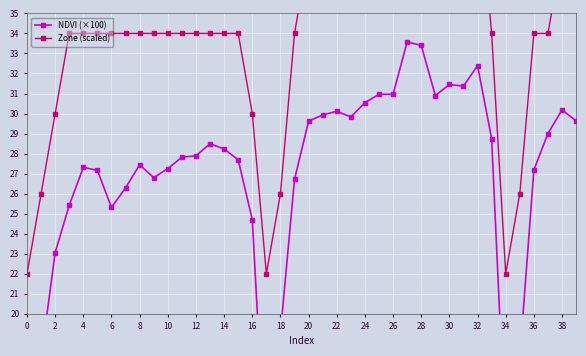

Which series has the largest range (max minus min)?

NDVI (×100)